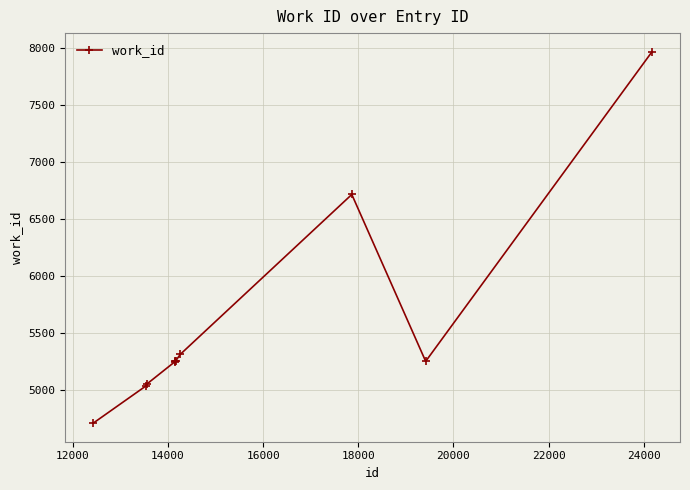

What is the average value?

5582